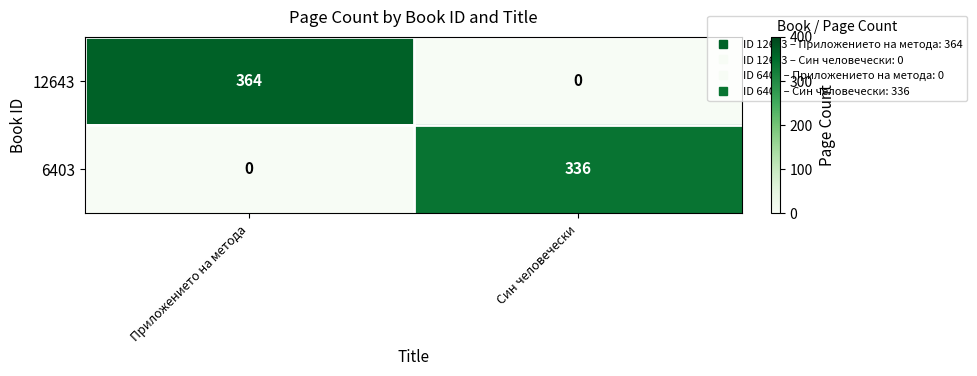

Rank the series at Приложението на метода from lowest to highest value.

6403, 12643